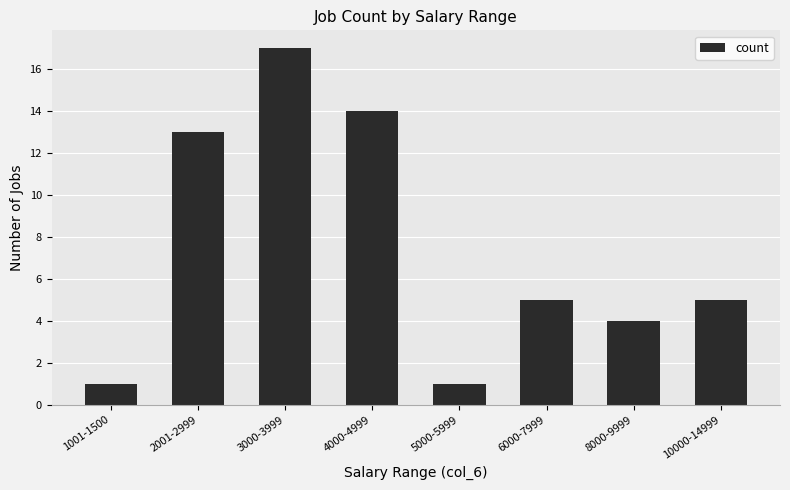

What is the difference between the values at 2001-2999 and 10000-14999?

8